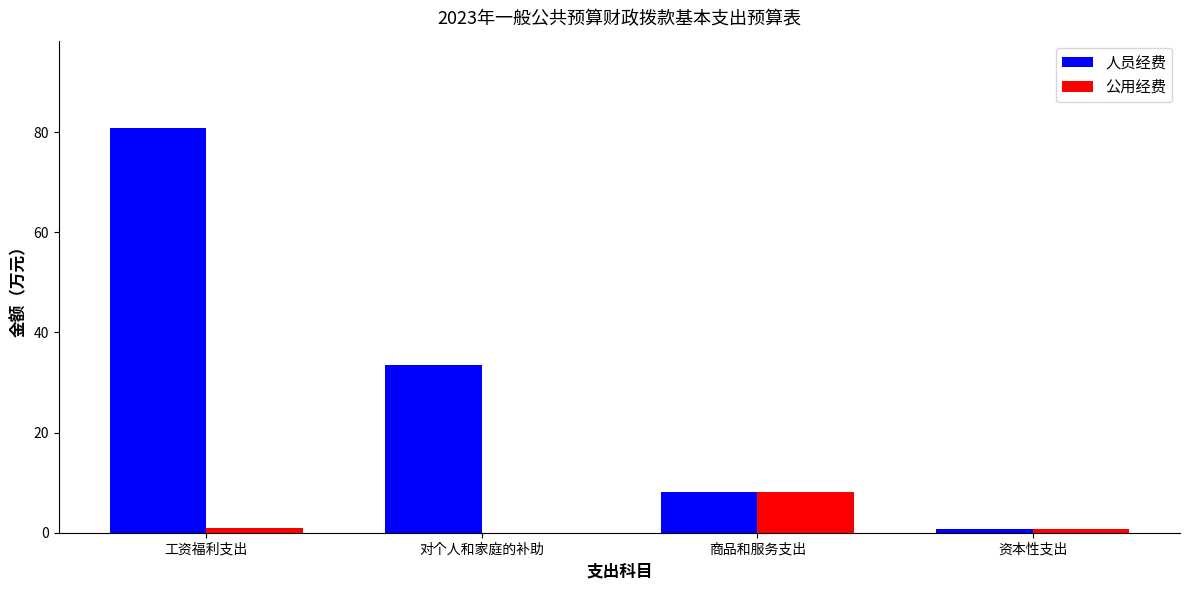

At which category is the sum across all series the highest?

工资福利支出